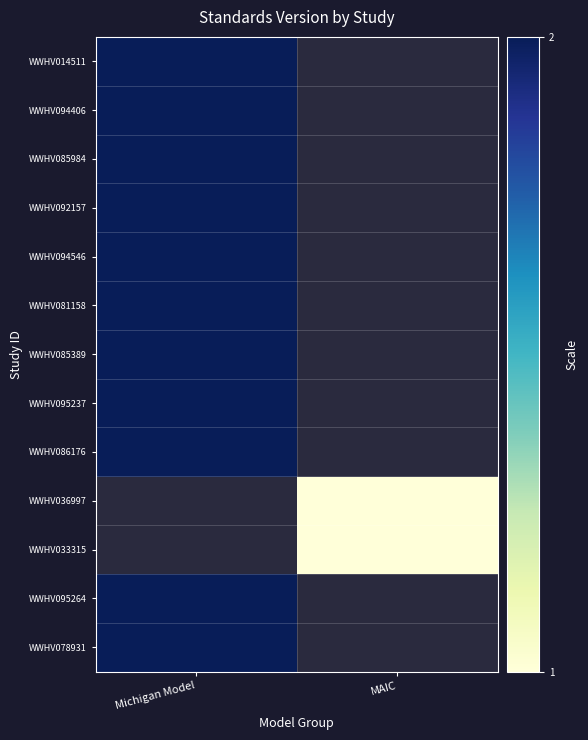

Between MAIC and Michigan Model, which is larger?

Michigan Model